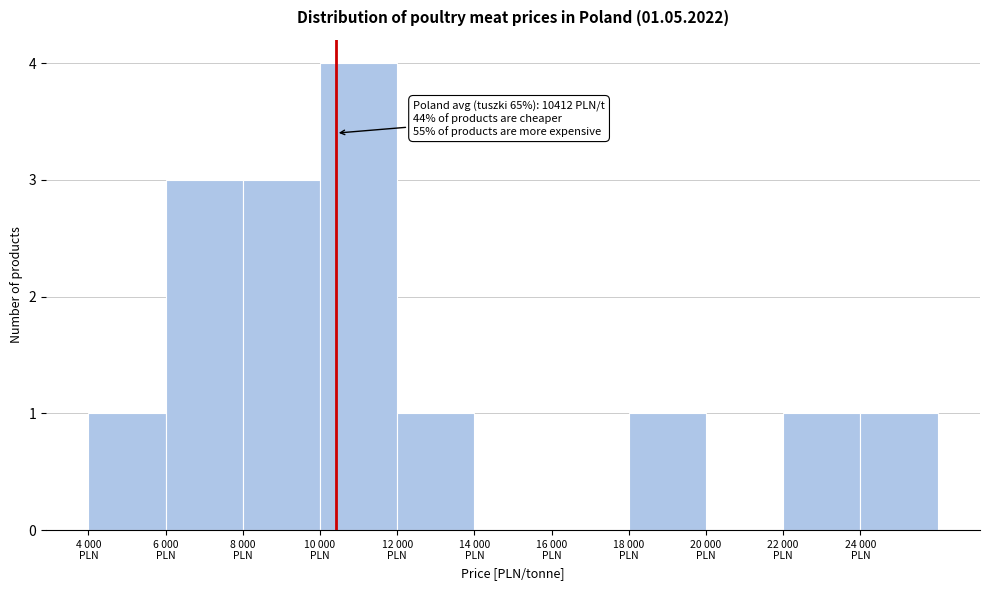

What is the maximum value shown in the chart?

4